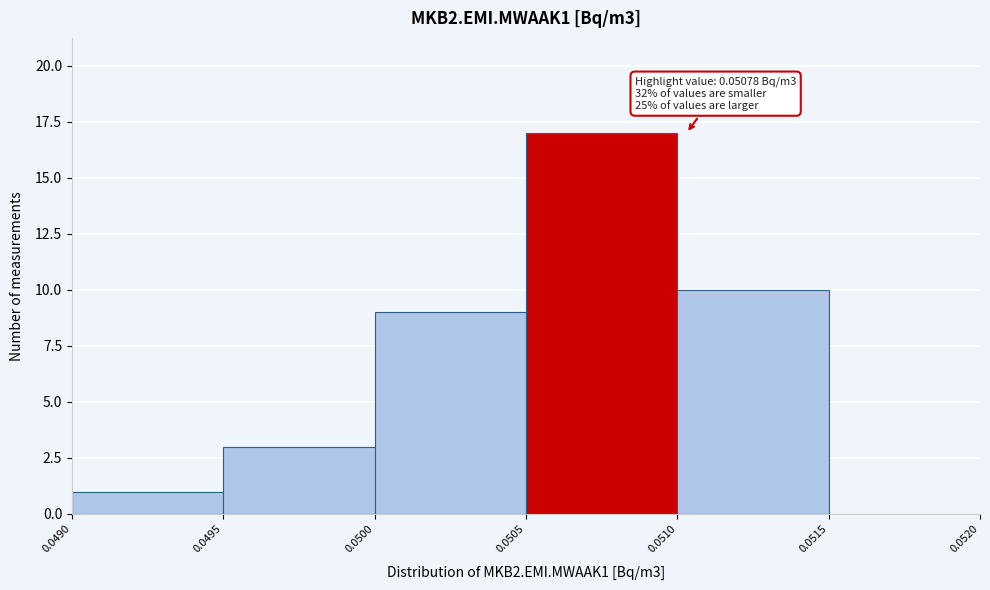

Which range on the x-axis has the tallest bar?

0.0505 to 0.0510